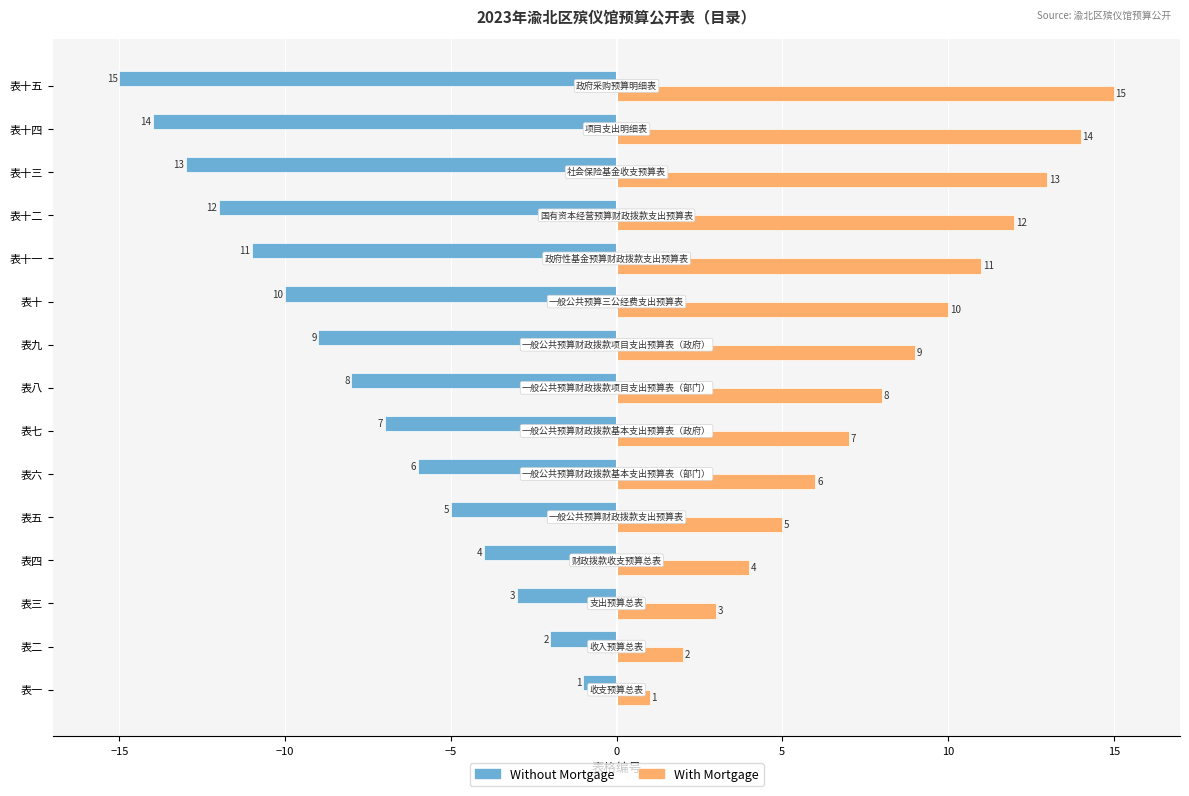

The With Mortgage series shows 4 at 表九. True or false?

False